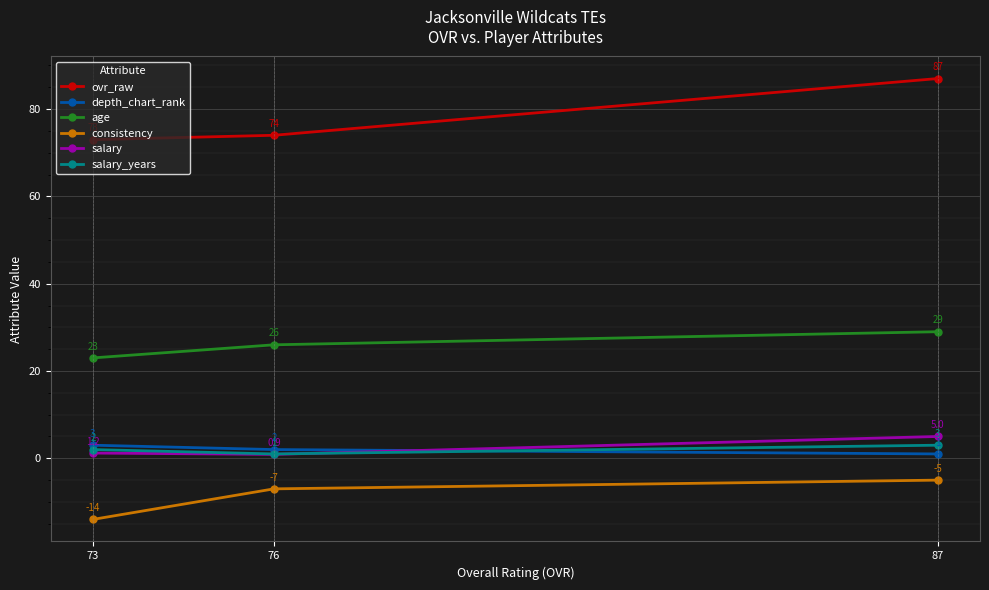

At which label does ovr_raw reach its peak?

87